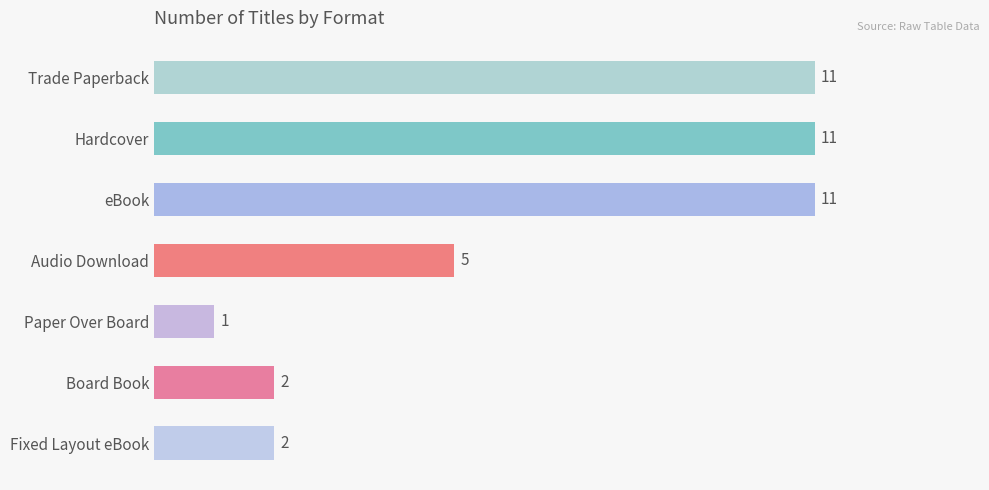

What is the change in value from eBook to Audio Download?

-6